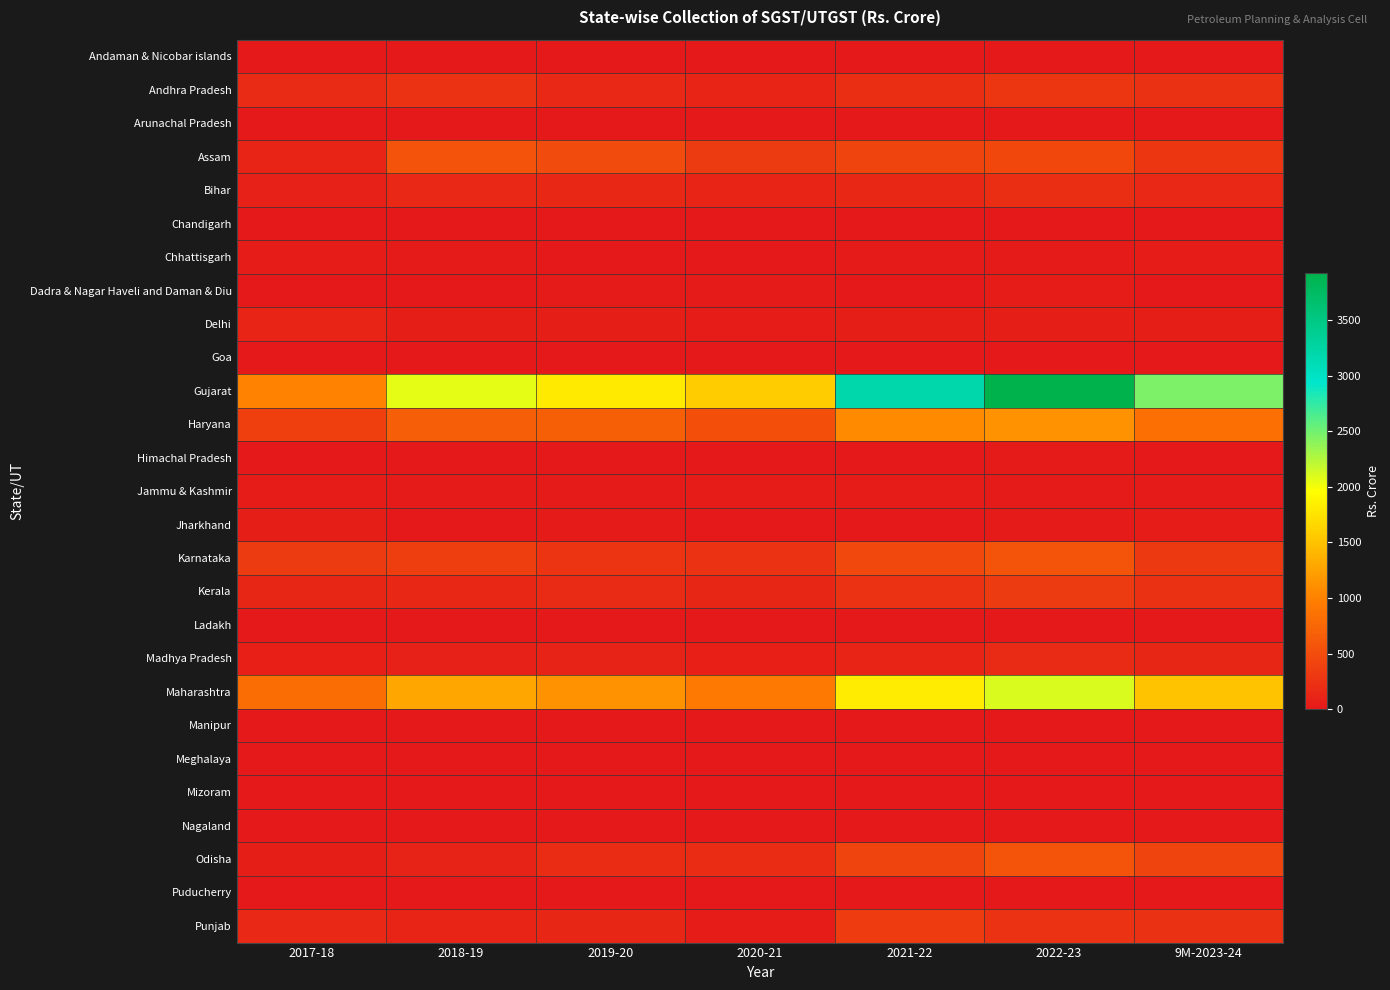

Between 2021-22 and 2022-23, which series saw the biggest shift?

Gujarat